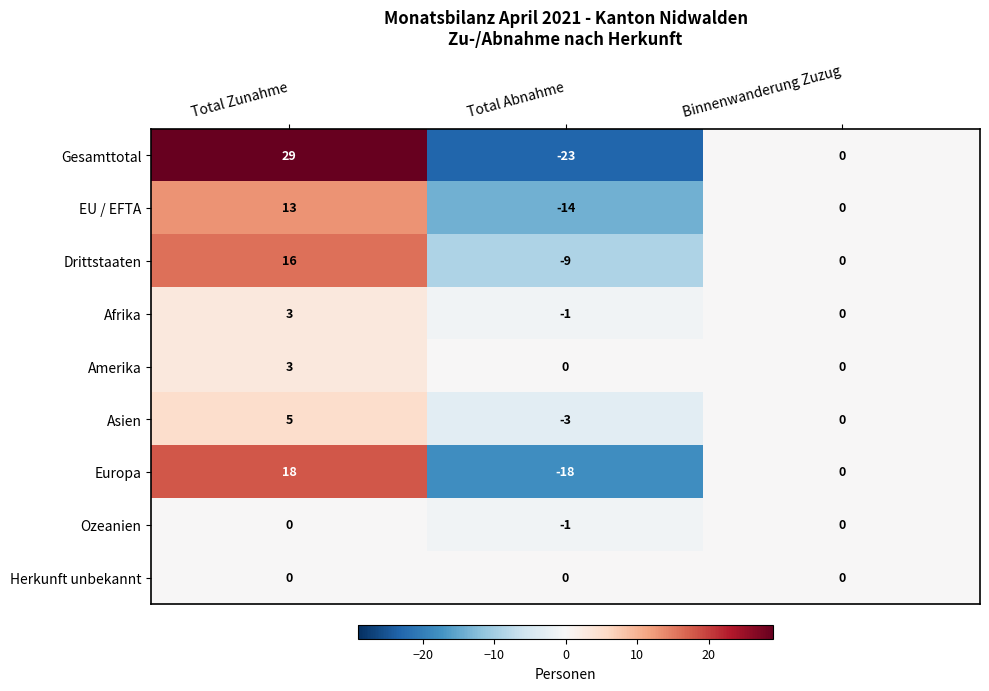

What is the difference between the Amerika values at Total Abnahme and Total Zunahme?

3